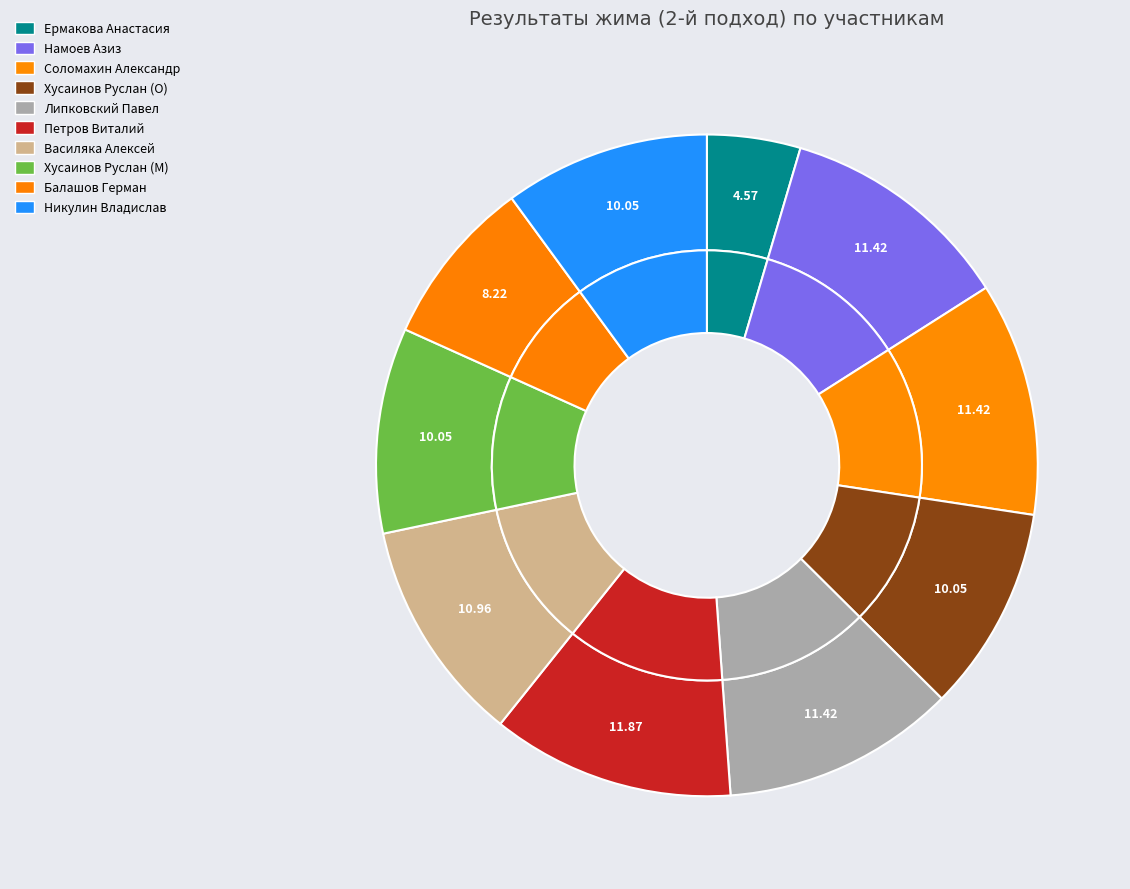

How many slices are in this pie chart?

10